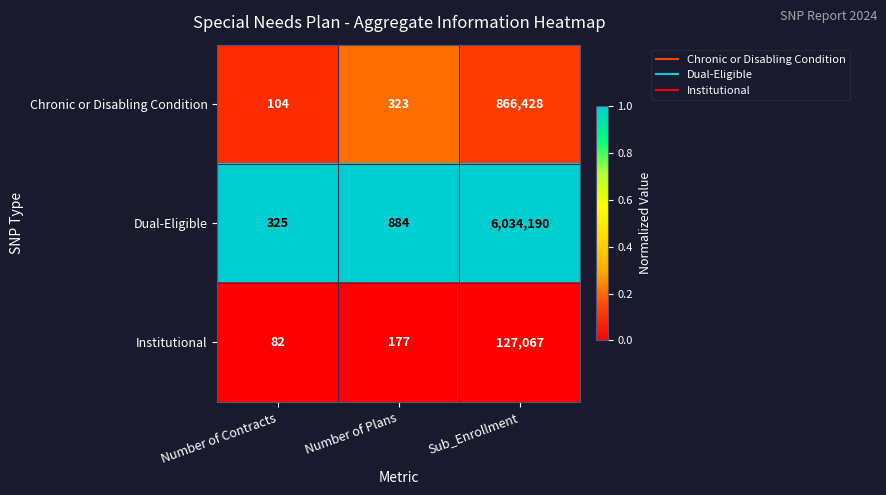

Rank the series at Sub_Enrollment from highest to lowest value.

Dual-Eligible, Chronic or Disabling Condition, Institutional